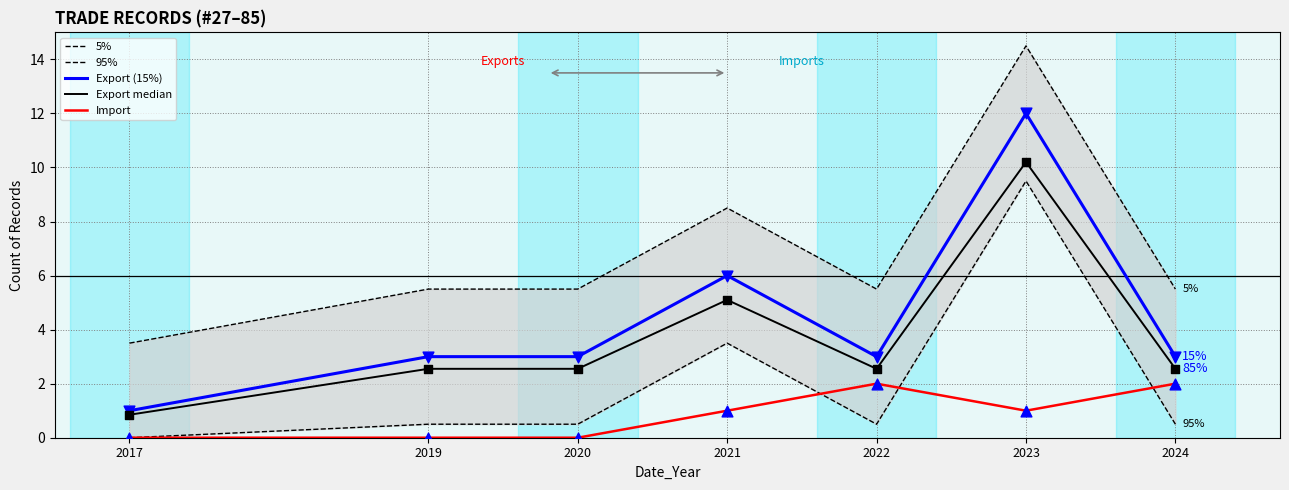

Which series has the widest spread of Y values?

5%